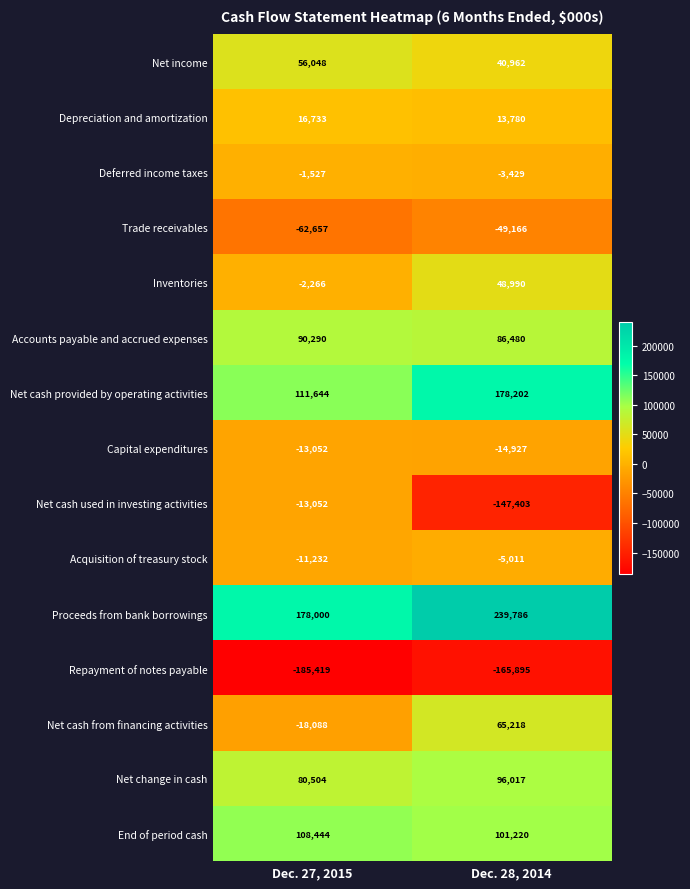

True or false: End of period cash has a value of 60293 at Dec. 28, 2014.

False